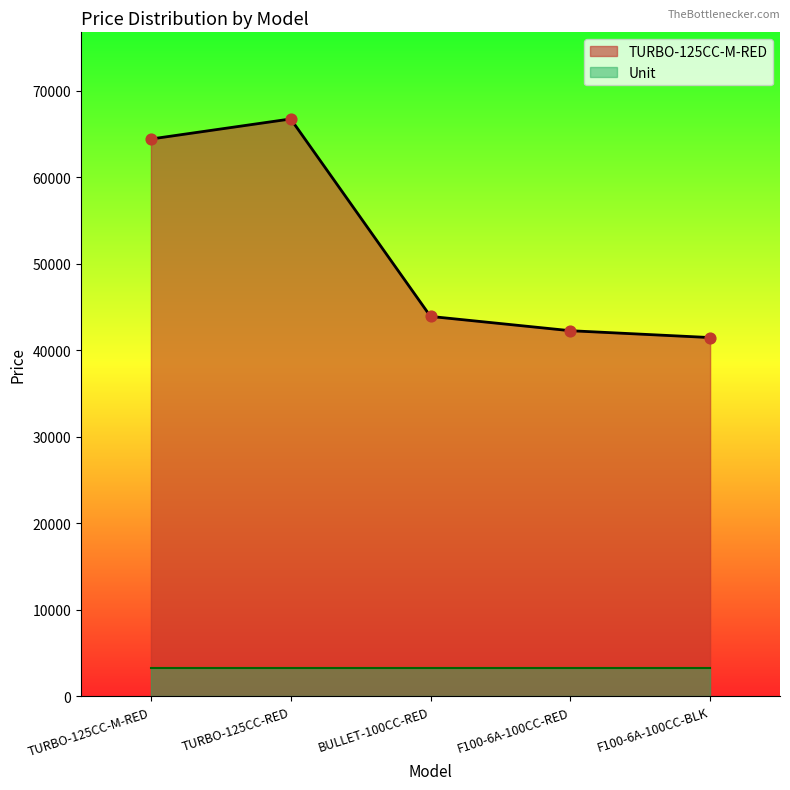

Between BULLET-100CC-RED and F100-6A-100CC-RED, which is larger?

BULLET-100CC-RED